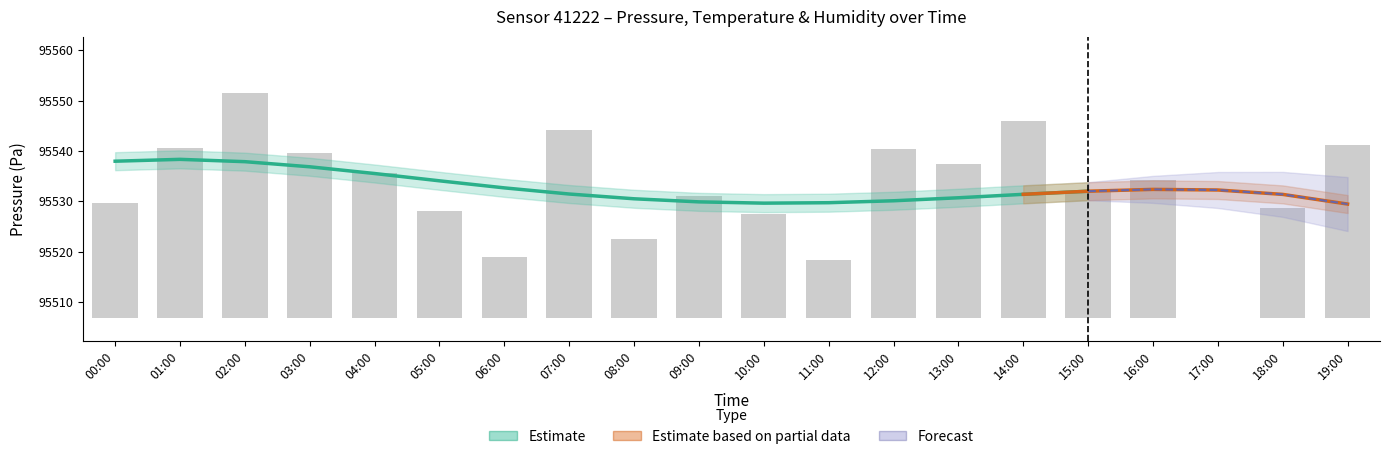

What is the average value of the pressure series?

95532.7